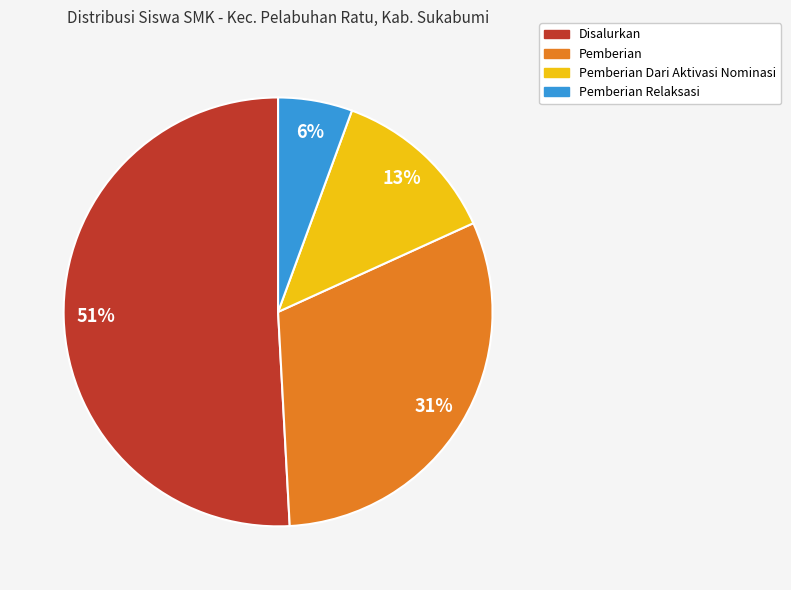

What is the smallest slice in the pie chart?

Pemberian Relaksasi